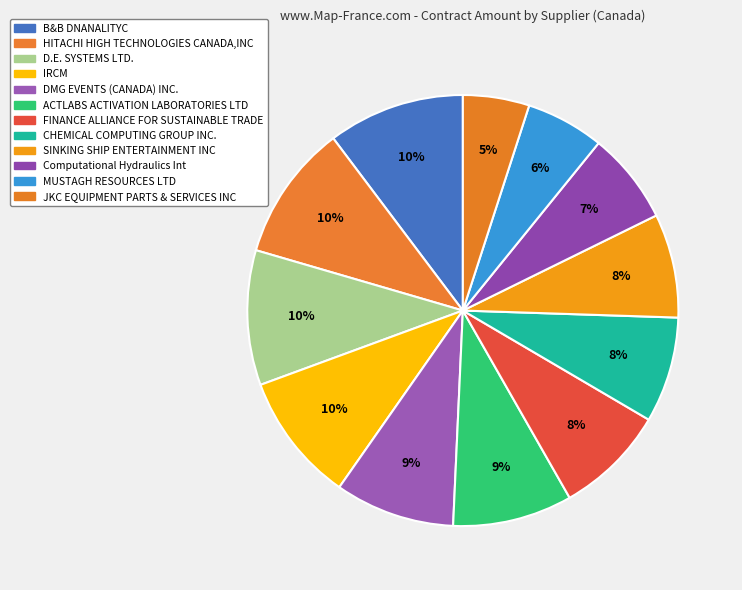

Does D.E. SYSTEMS LTD. represent more than half of the total?

No